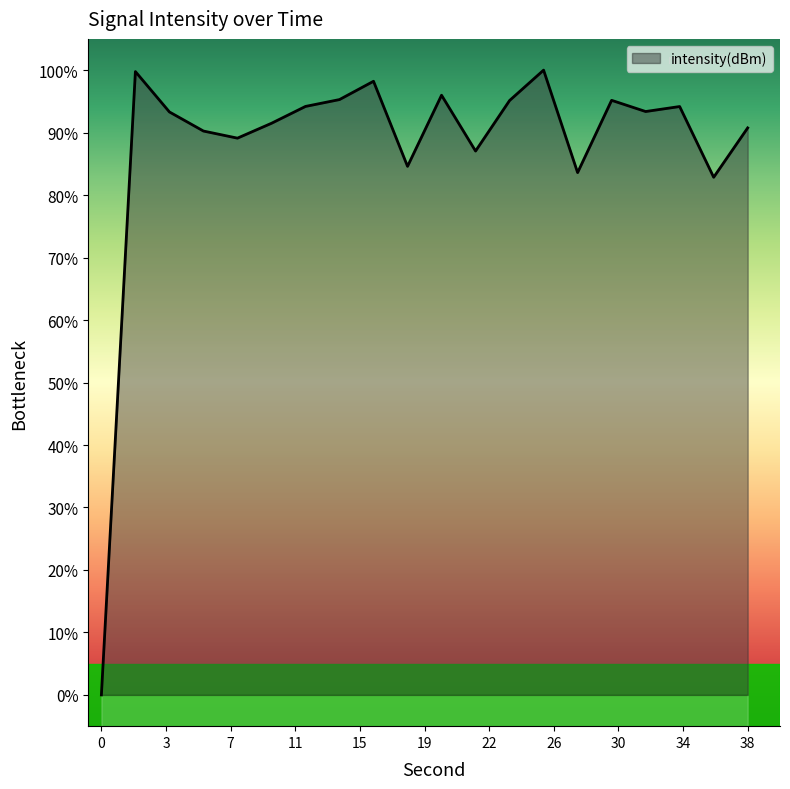

What is the value of the 4th point from the left?

90.3